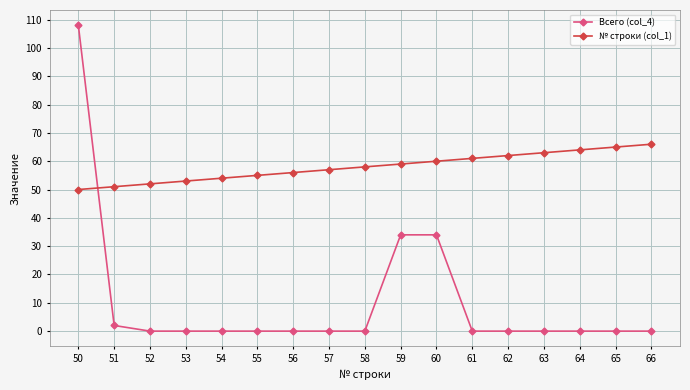

List the series in order of their overall mean, highest first.

№ строки (col_1), Всего (col_4)